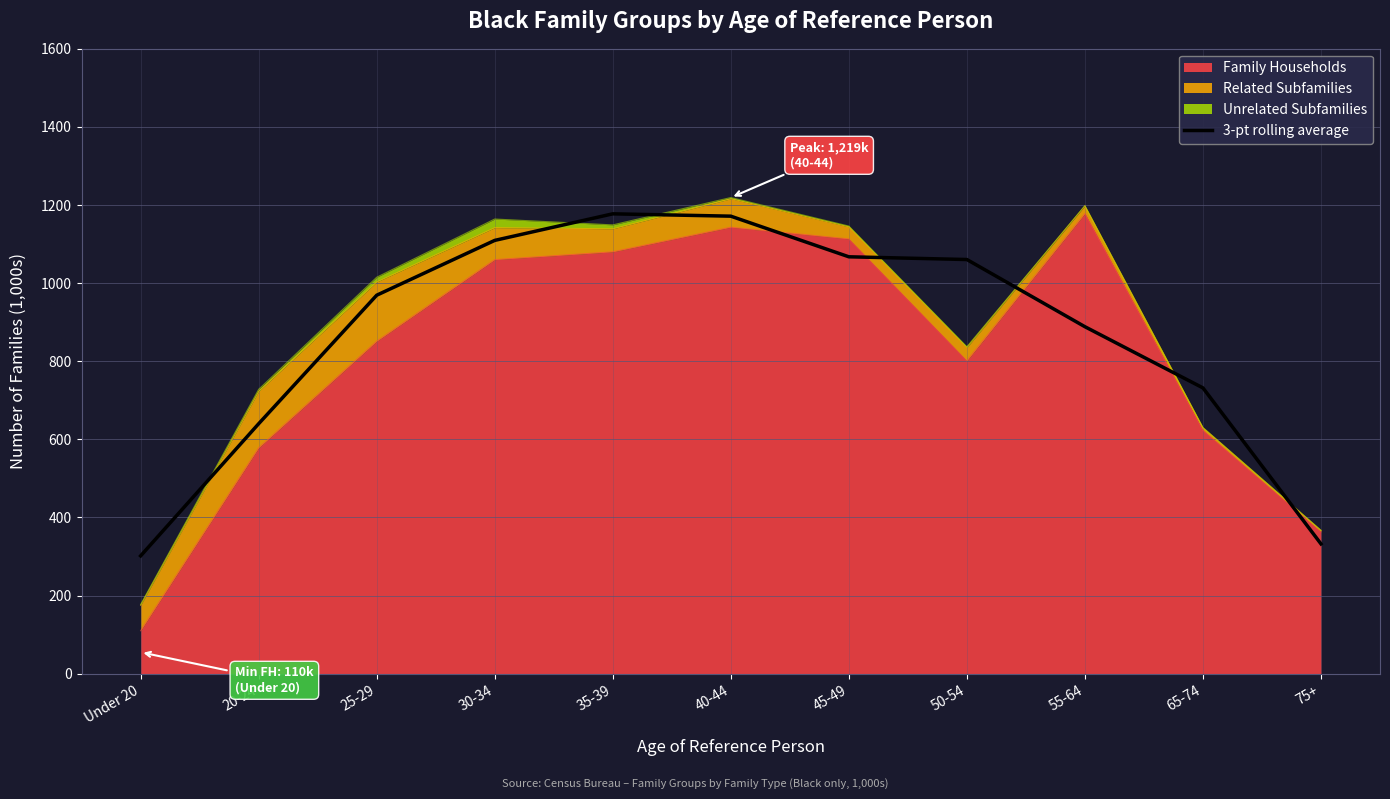

How many values are below 969?

5